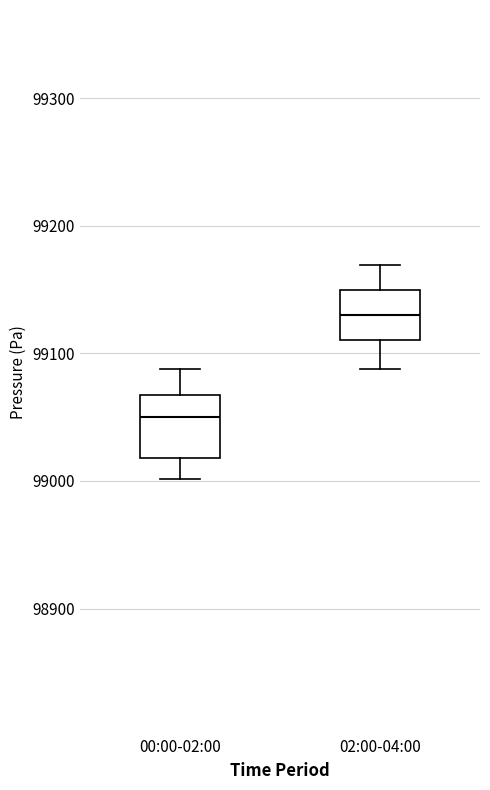

Reading left to right, transcribe this box plot: for each box, give where its median line is, the range the box spans, and where its two whiskers end, as read against the y-axis. The values are not printed on the chart, so give them approximately, as read against the axis.

00:00-02:00: median 99050, box 99020 to 99070, whiskers 99000 to 99090
02:00-04:00: median 99130, box 99110 to 99150, whiskers 99090 to 99170